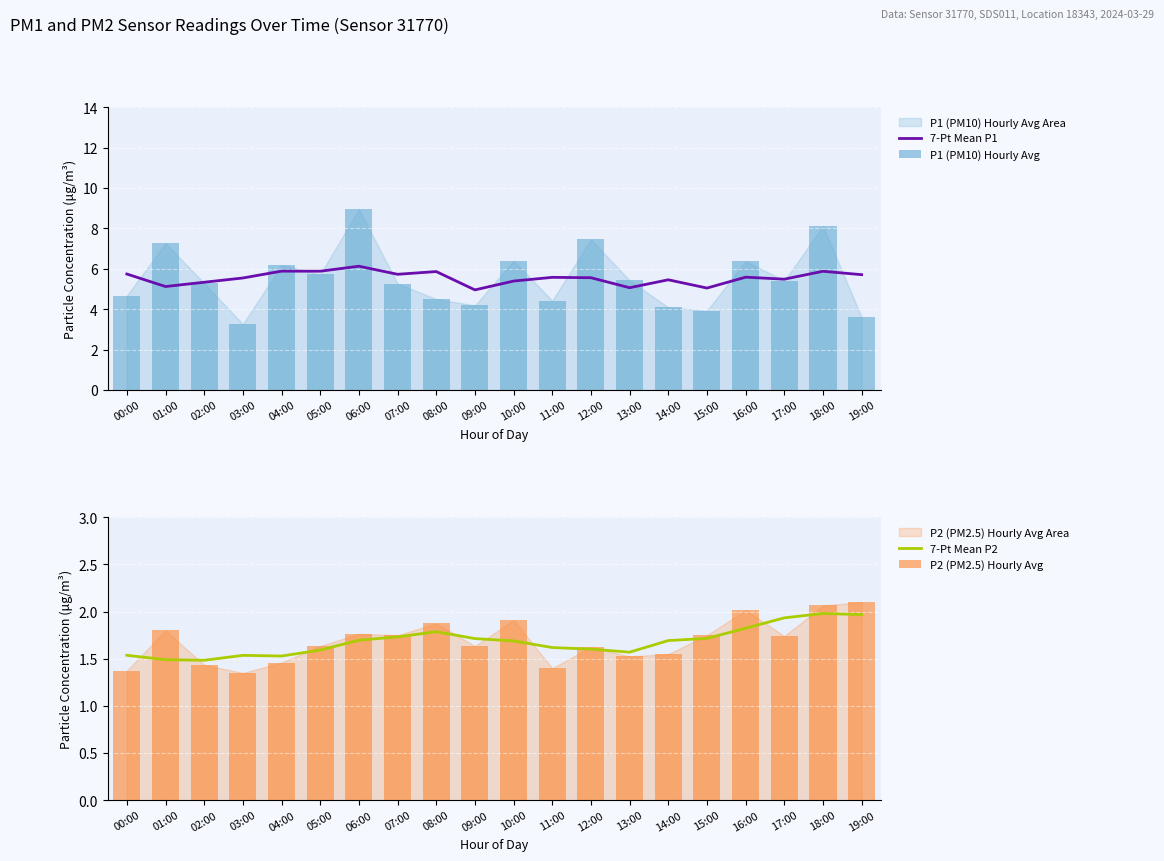

Which category has the lowest value in the 7-Pt Mean P2 series?

02:00